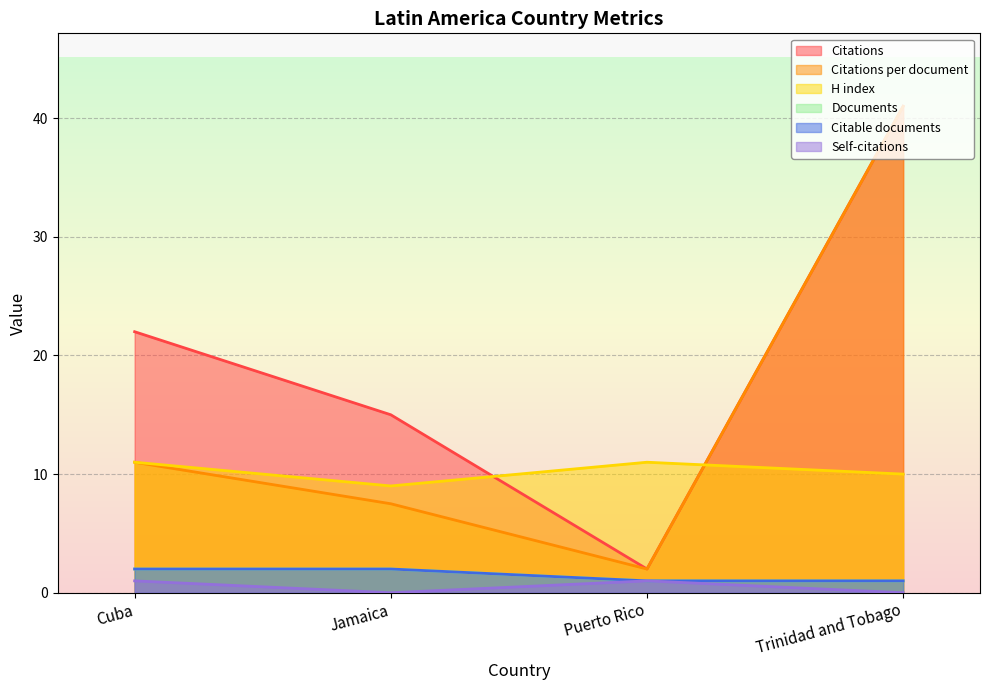

What is the label of the 2nd point from the right?

Puerto Rico